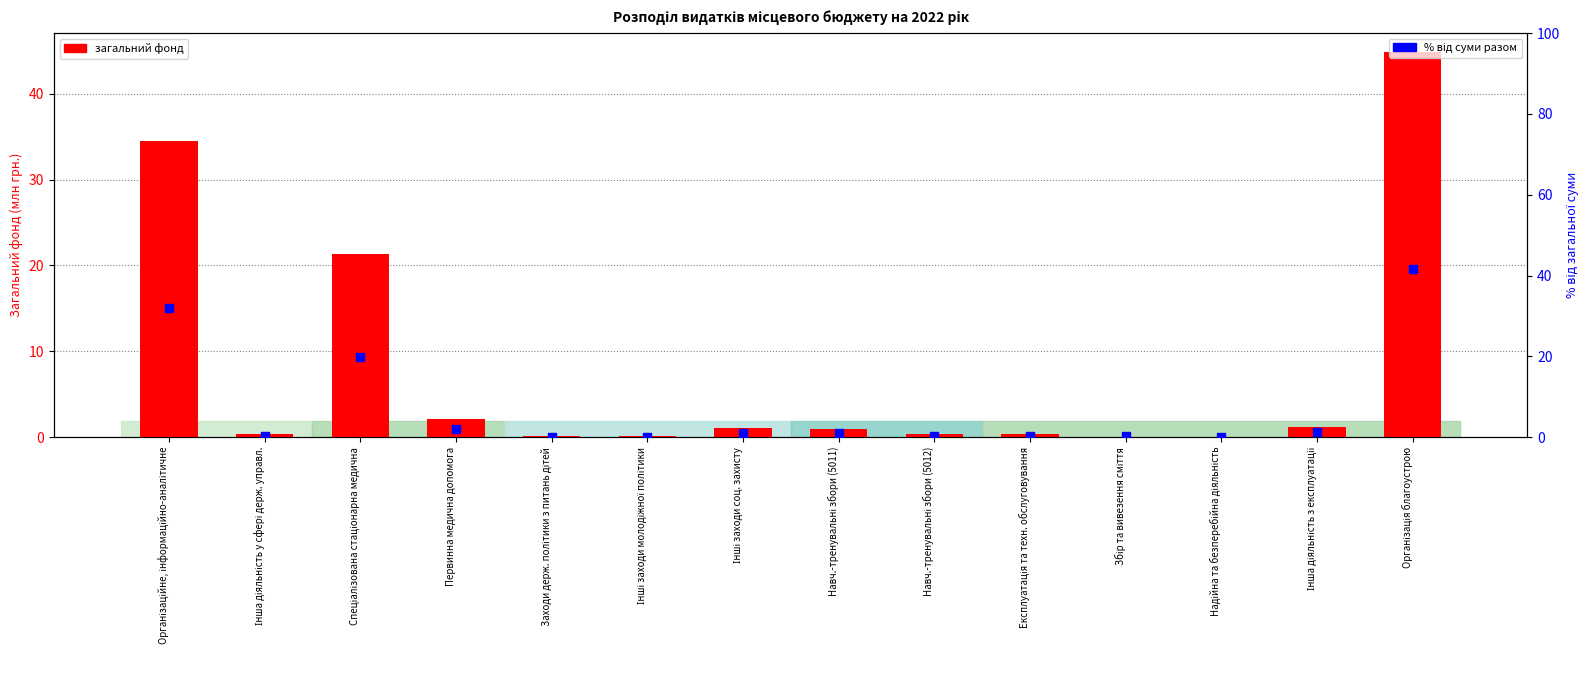

At how many categories does at least one series exceed 39?

1